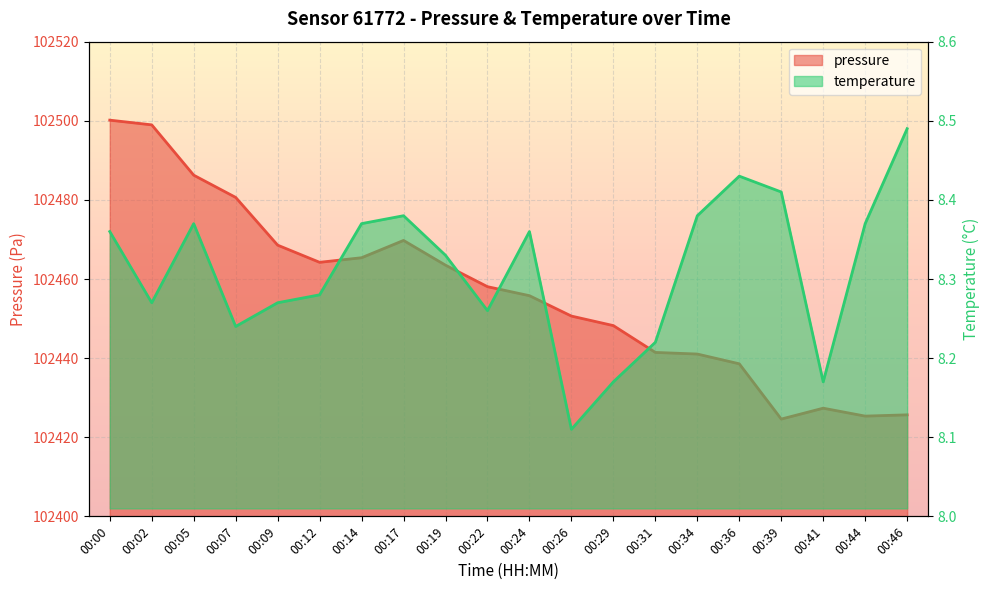

What is the total value across all series at 00:12?

102472.5